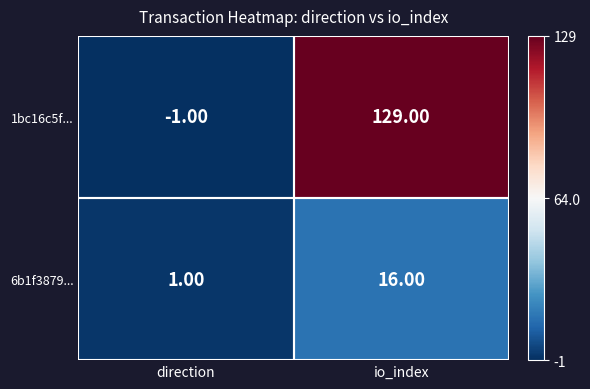

Count the number of categories in the chart.

2